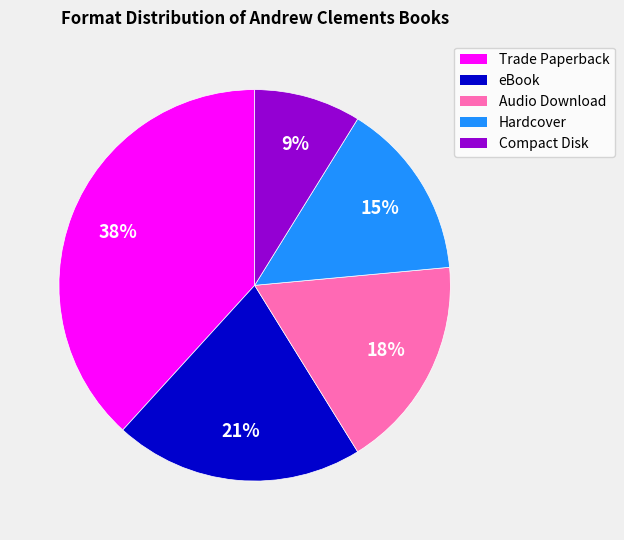

Count the number of slices in the pie.

5